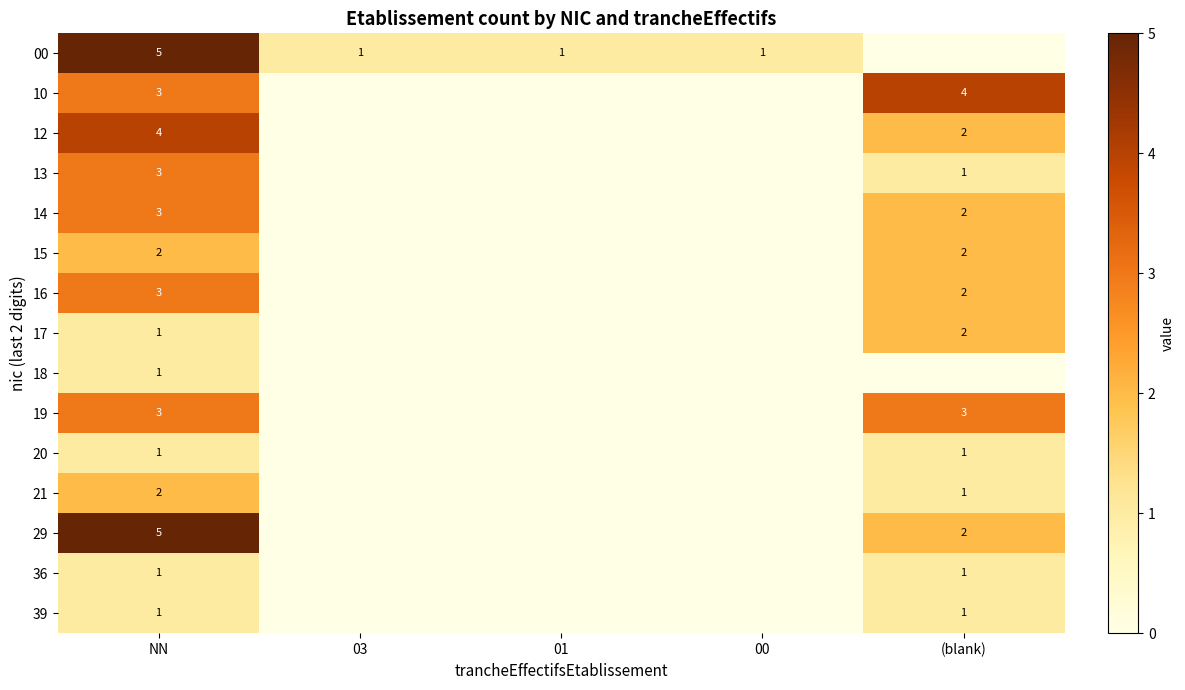

The 10 series shows 3 at NN. True or false?

True